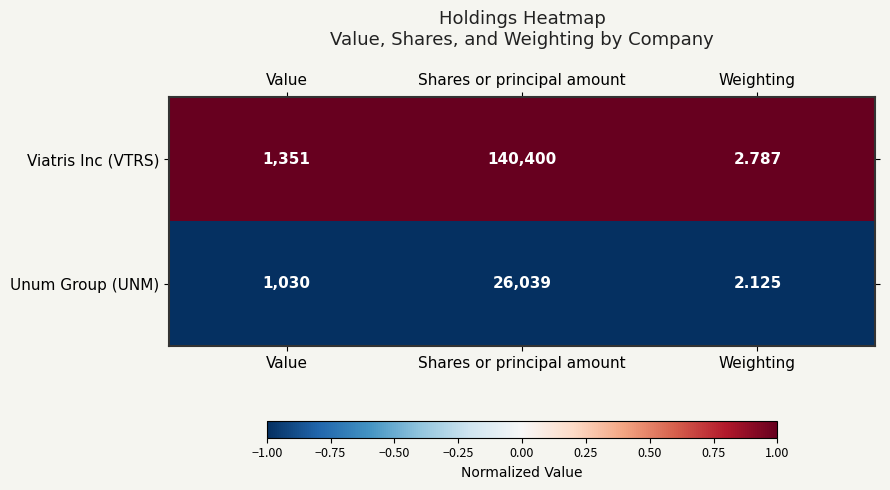

At which category is the sum across all series the highest?

Shares or principal amount